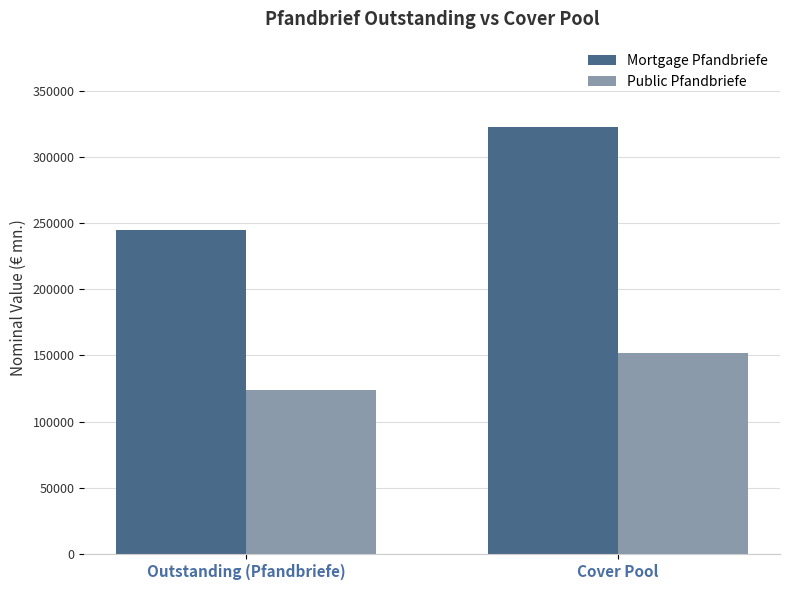

Where is Mortgage Pfandbriefe nearest to the value 283470?

Outstanding (Pfandbriefe)